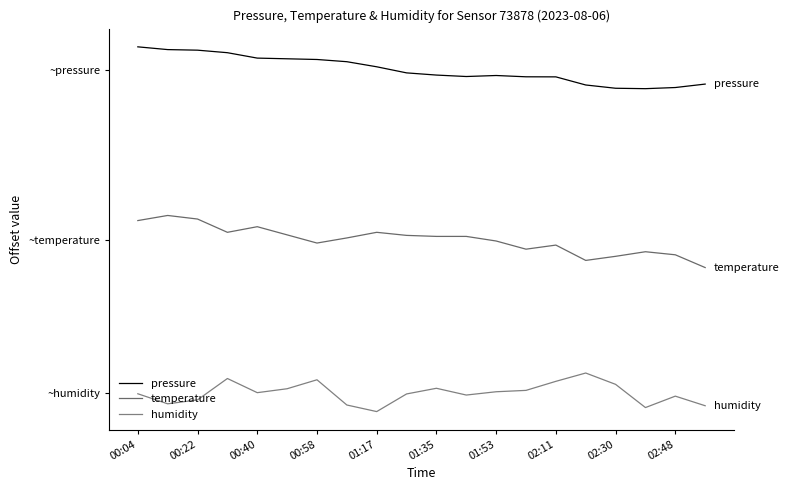

At which category is the sum across all series the highest?

00:04